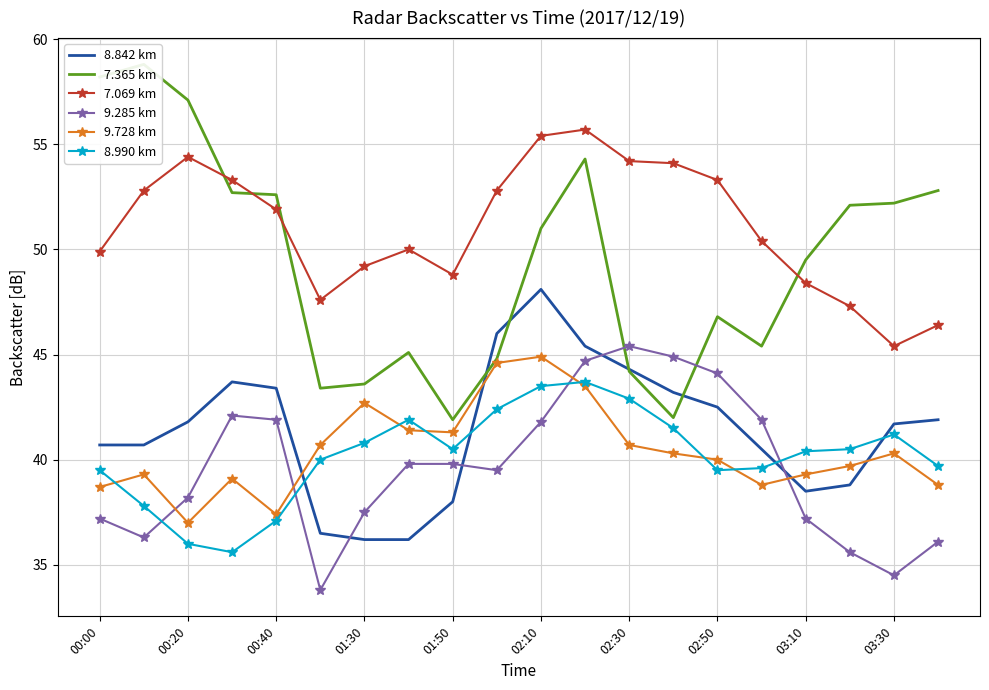

The value of 7.069 km at 02:10 is 28.8. True or false?

False